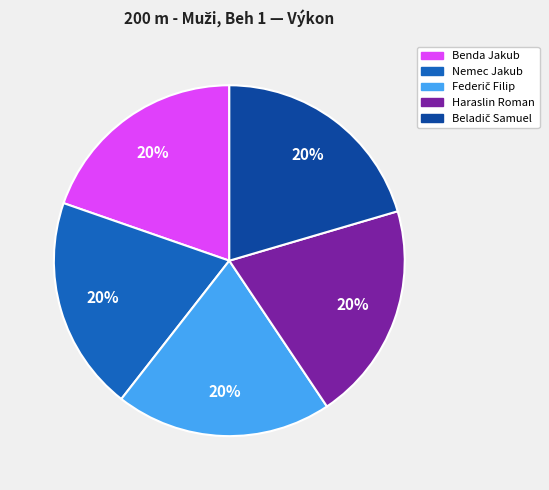

To the nearest percent, what portion does Nemec Jakub represent?

20%